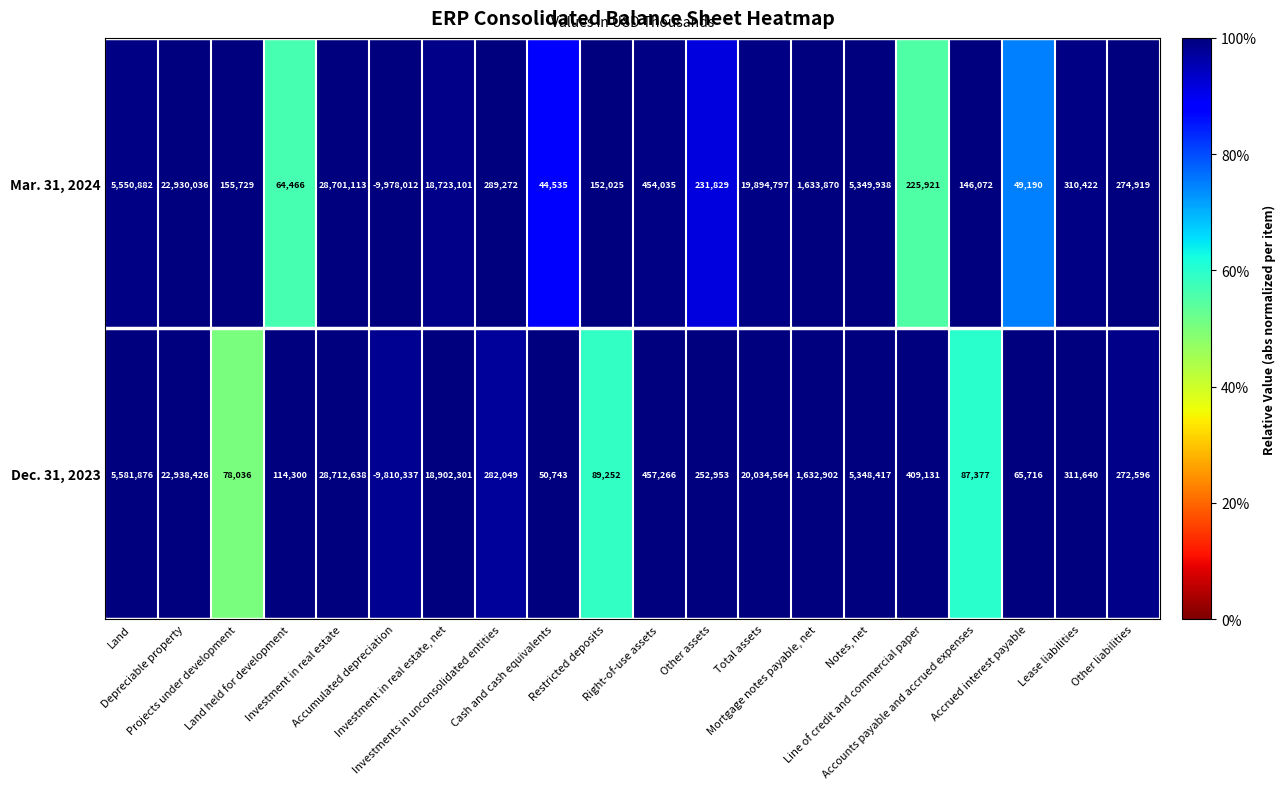

Which series has the largest total across all categories?

Dec. 31, 2023